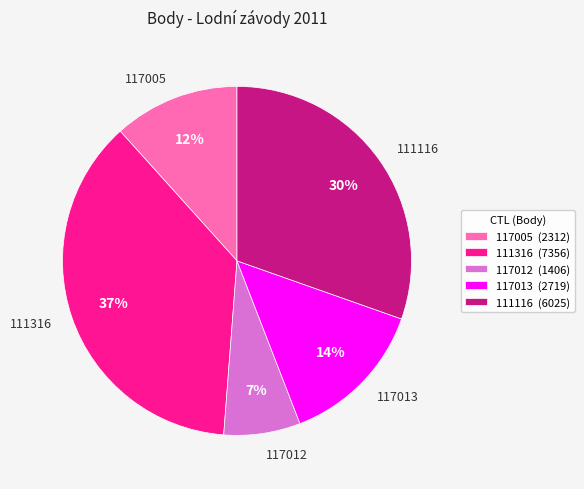

How many slices are in this pie chart?

5